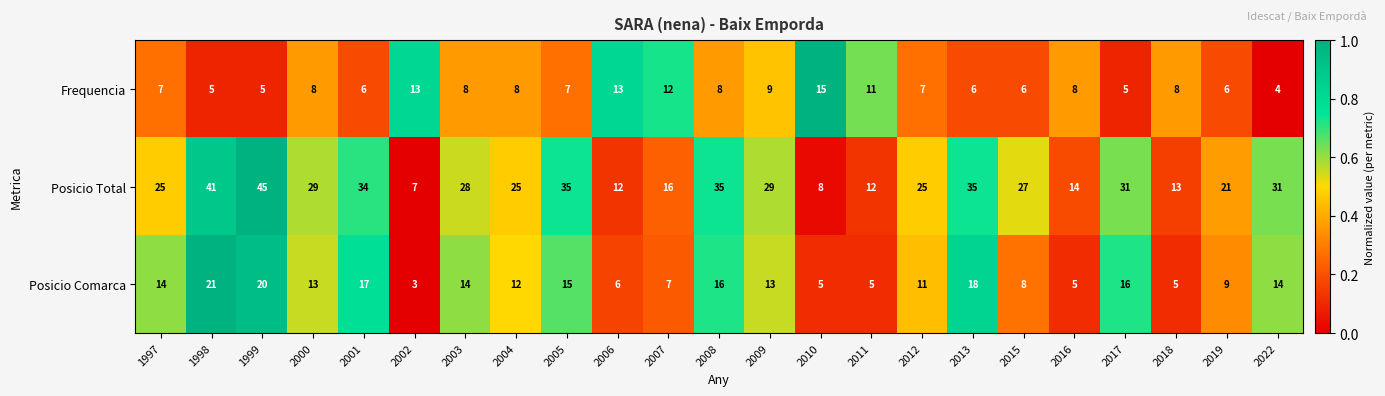

Read the Frequencia value at 2007, to the nearest 10.

10